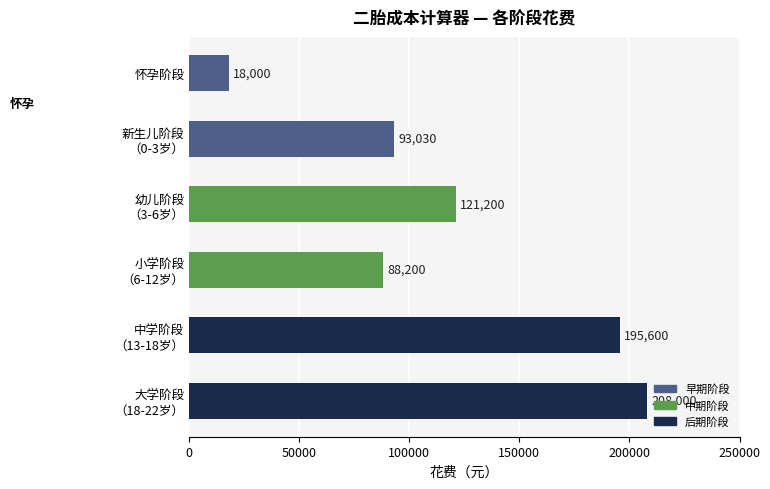

Reading top to bottom, transcribe all the data shown in this chart.

18000	93030	121200	88200	195600	208000